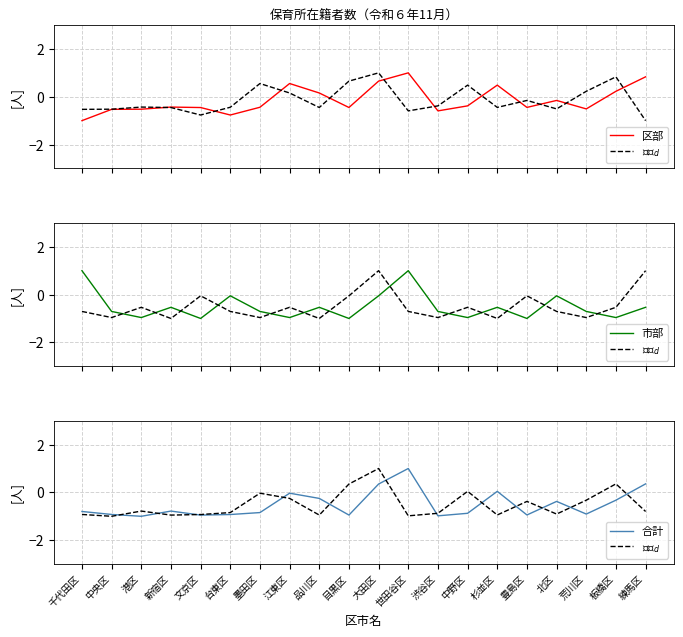

How many values in the 合計 series are below 0?

16